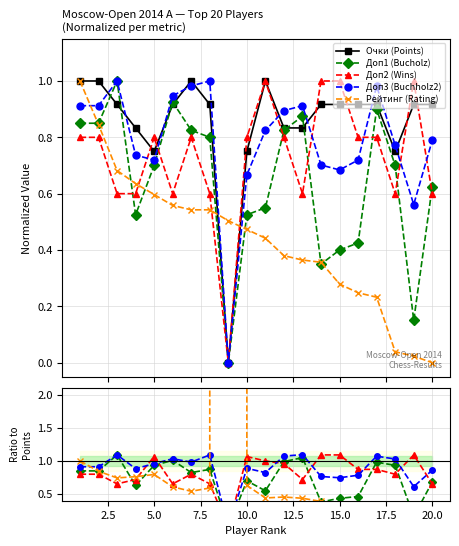

What are all the series names shown in the legend?

Очки (Points), Доп1 (Bucholz), Доп2 (Wins), Доп3 (Buchholz2), Рейтинг (Rating)